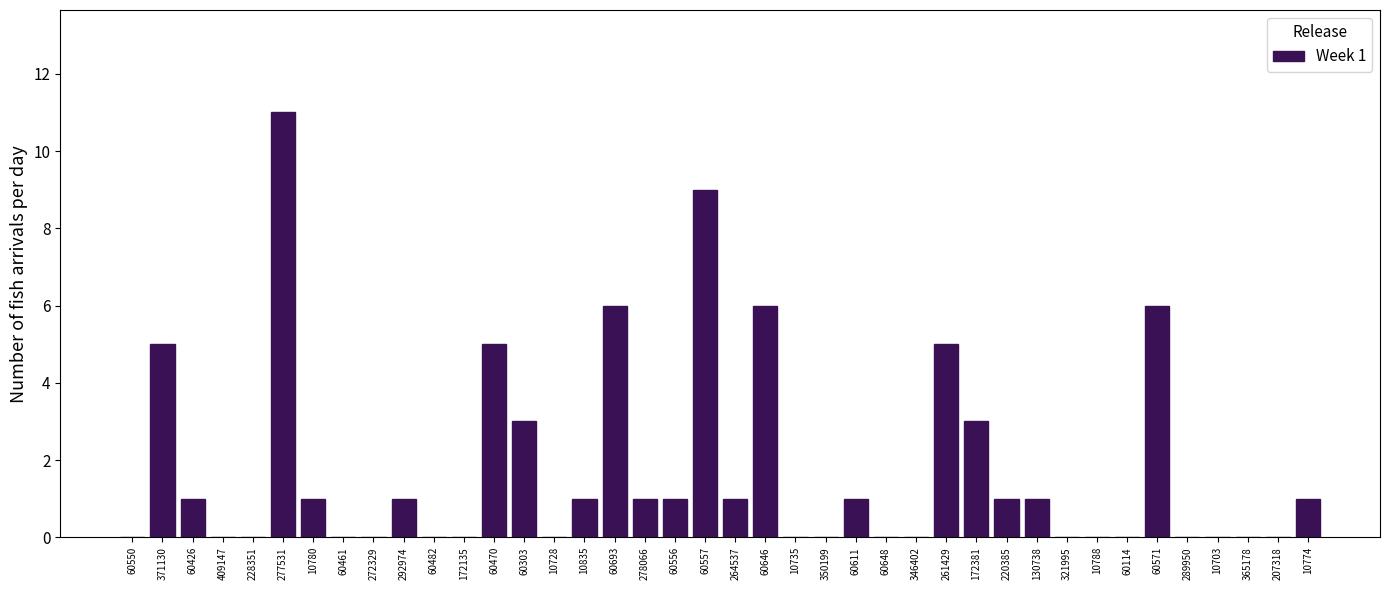

Between 10835 and 289950, which is larger?

10835